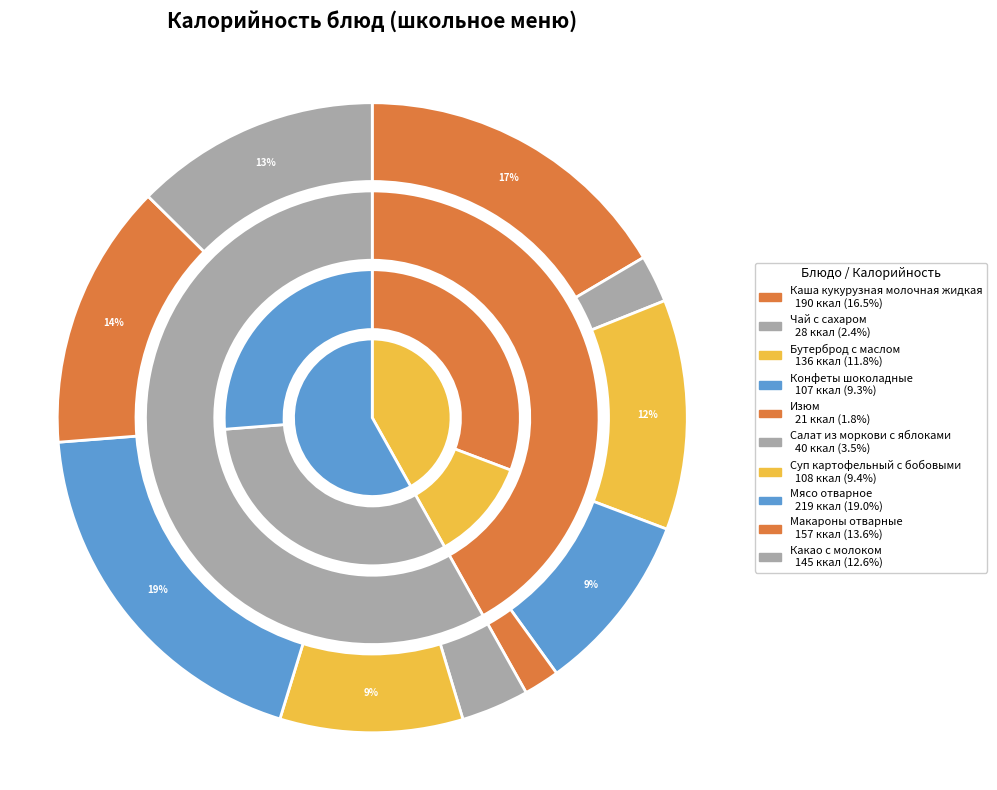

True or false: Мясо отварное accounts for 6% of the total.

False